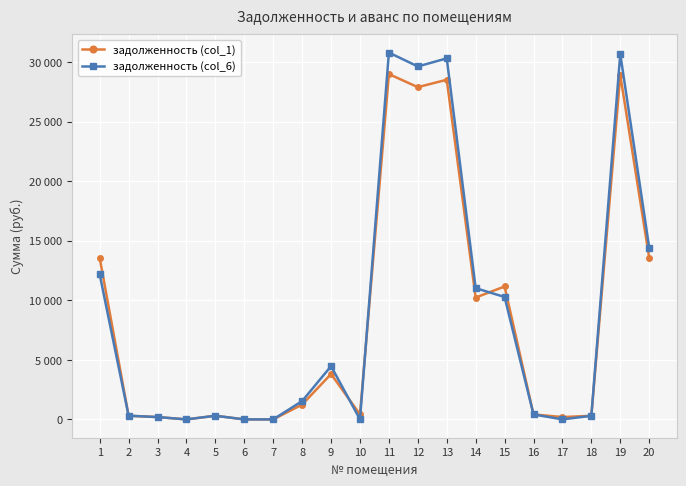

What are all the series names shown in the legend?

задолженность (col_1), задолженность (col_6)